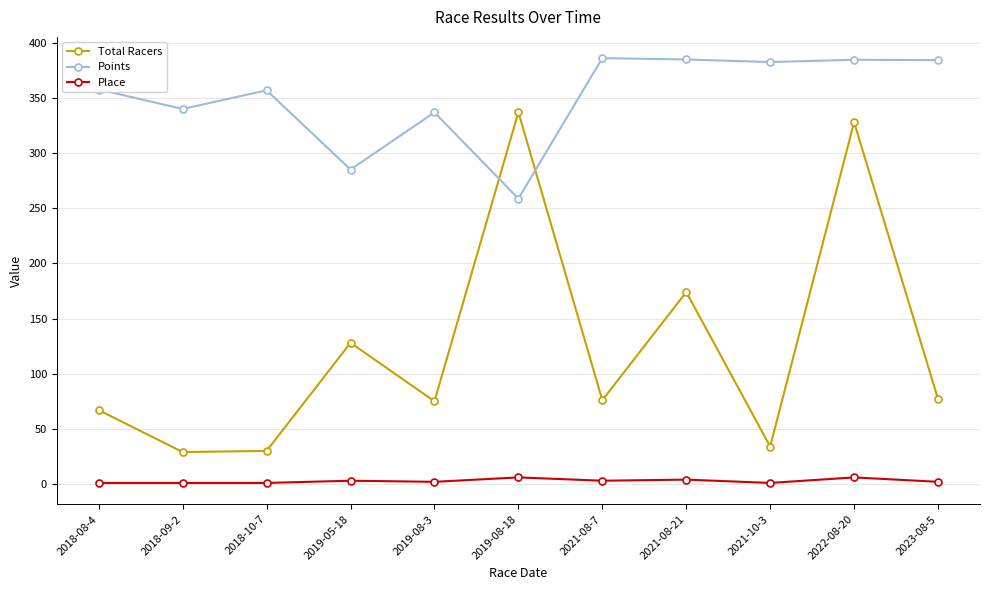

Rank the series by their average value, from highest to lowest.

Points, Total Racers, Place